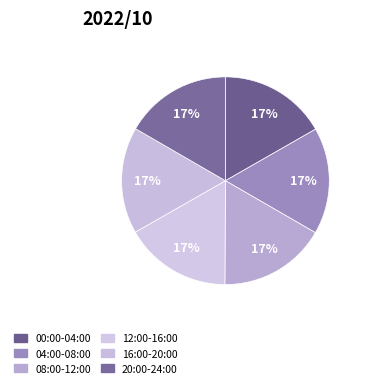

Count the number of slices in the pie.

6